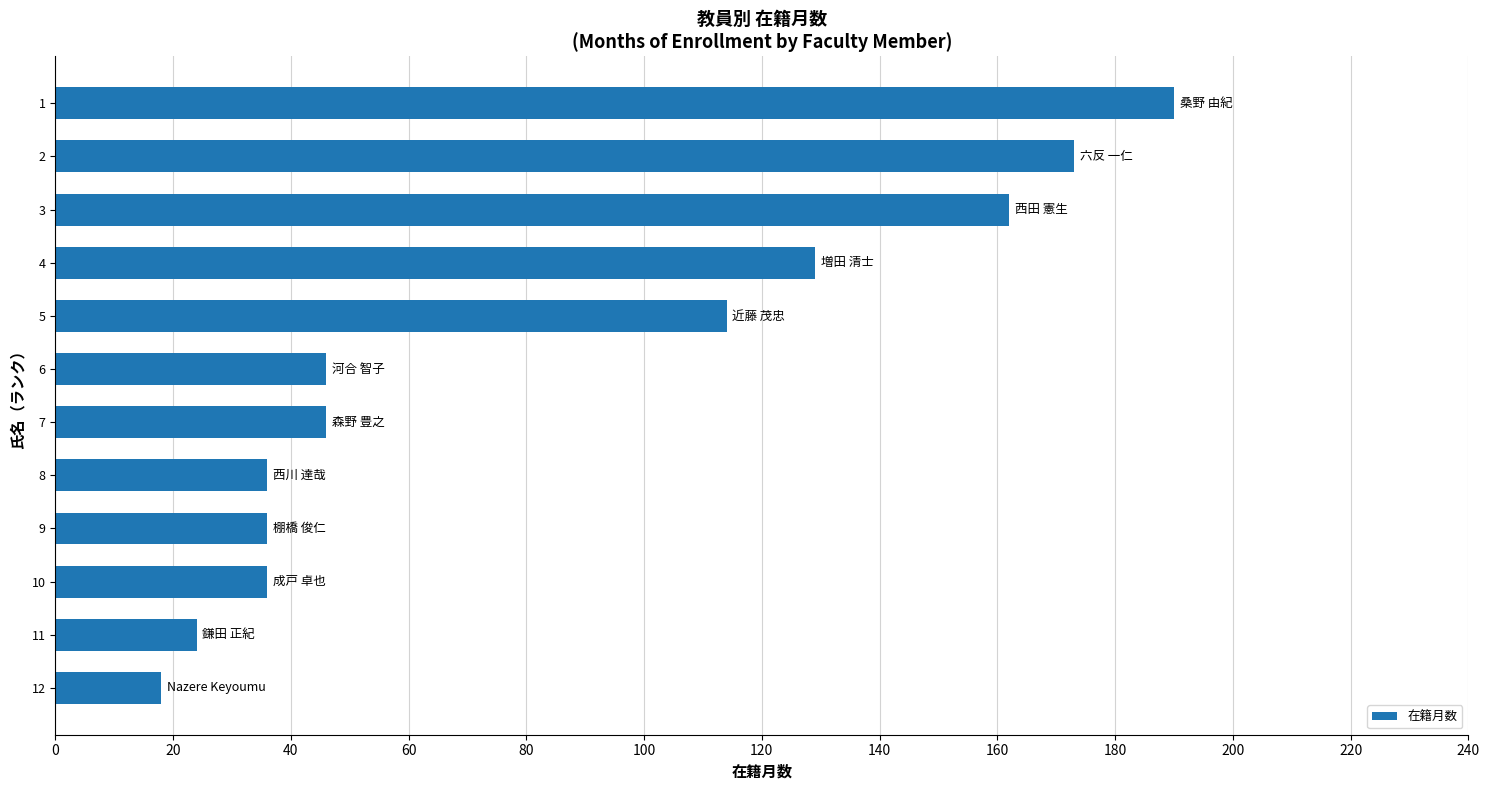

Reading top to bottom, list all the values displayed in this chart.

190	173	162	129	114	46	46	36	36	36	24	18